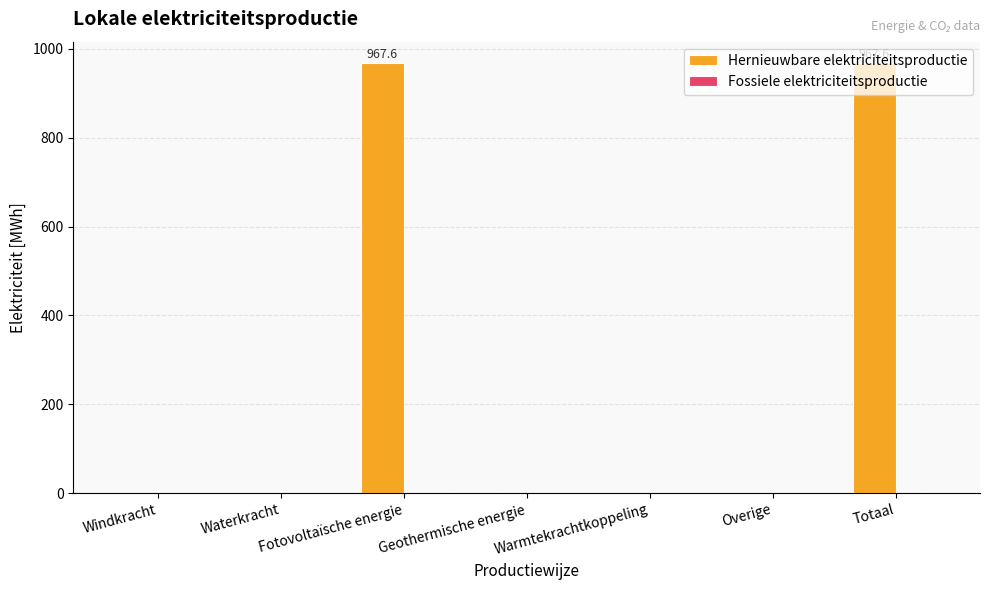

What is the change in value from Windkracht to Totaal?

+967.6